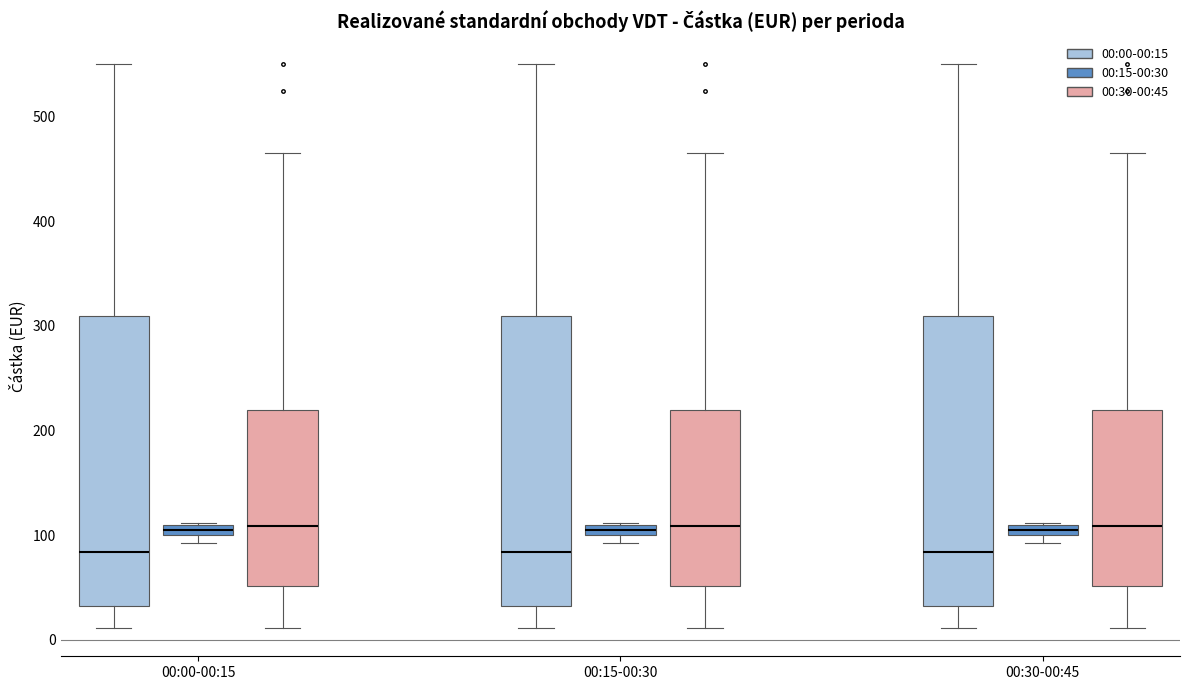

Where is the upper edge of the box for 00:15-00:30 (00:30-00:45) on the y-axis? The values are not printed on the chart, so give them approximately, as read against the axis.

220